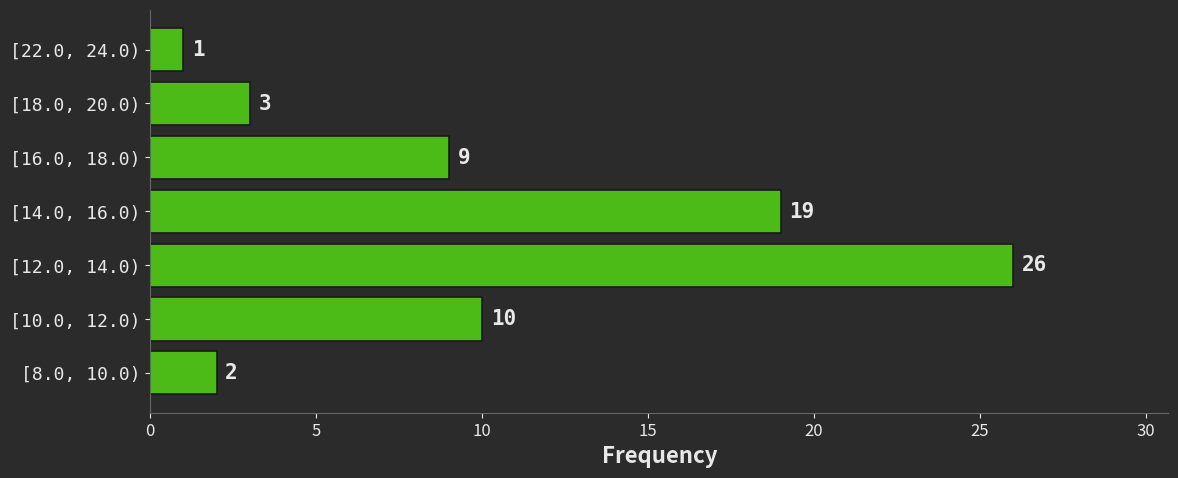

Reading bottom to top, what are all the values shown in this chart?

2	10	26	19	9	3	1